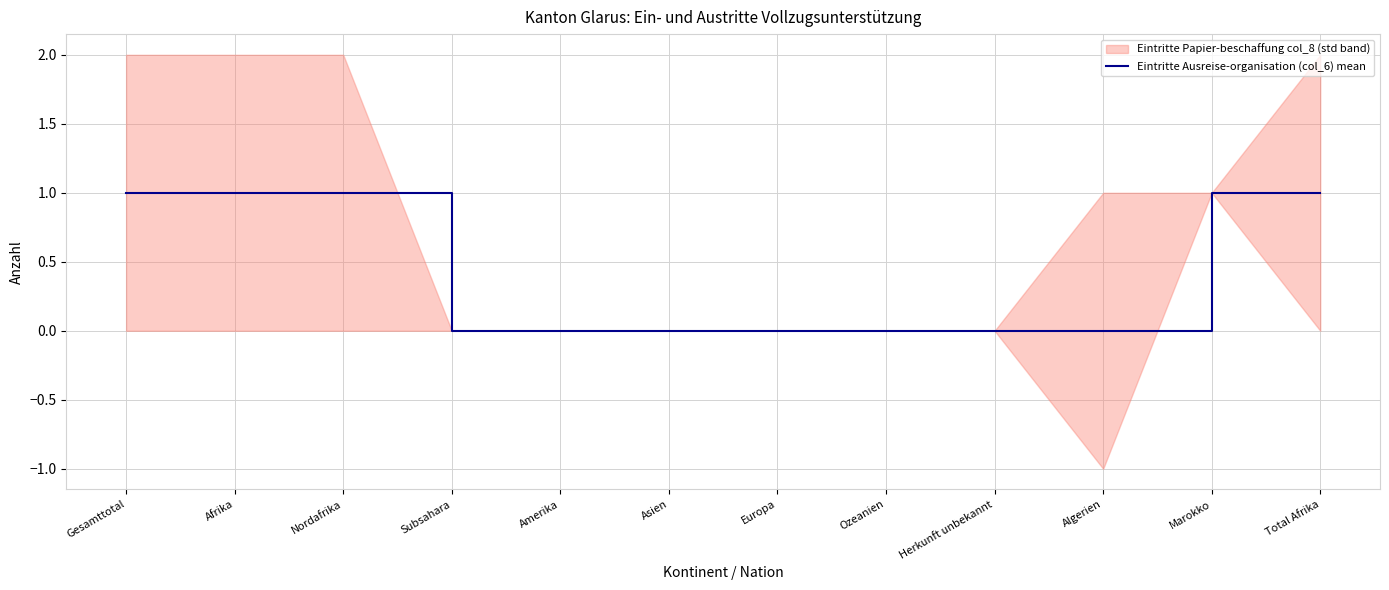

Rank the categories by value from lowest to highest.

Subsahara, Amerika, Asien, Europa, Ozeanien, Herkunft unbekannt, Algerien, Gesamttotal, Afrika, Nordafrika, Marokko, Total Afrika